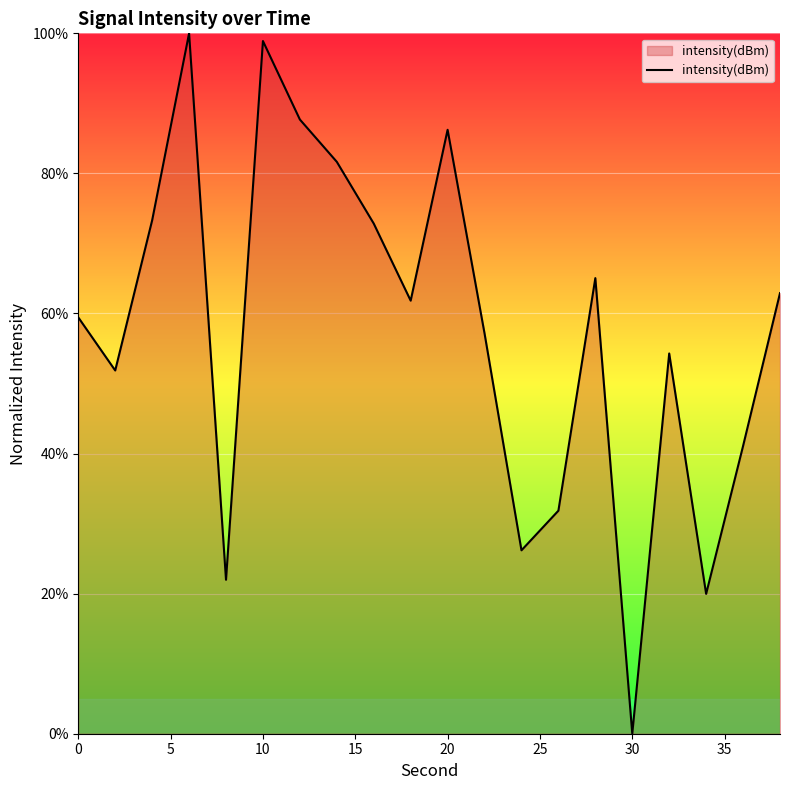

What is the greatest value displayed?

100.0